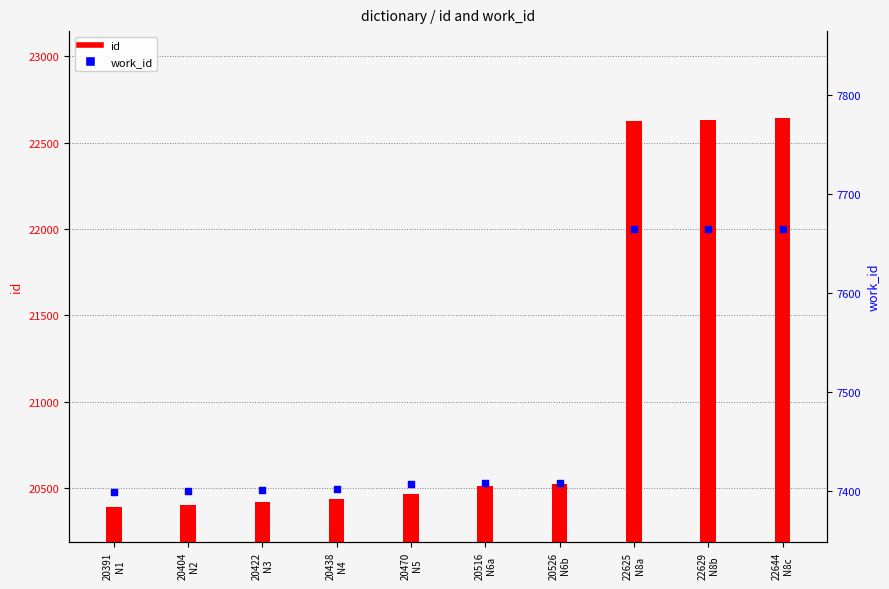

What are all the series names shown in the legend?

id, work_id